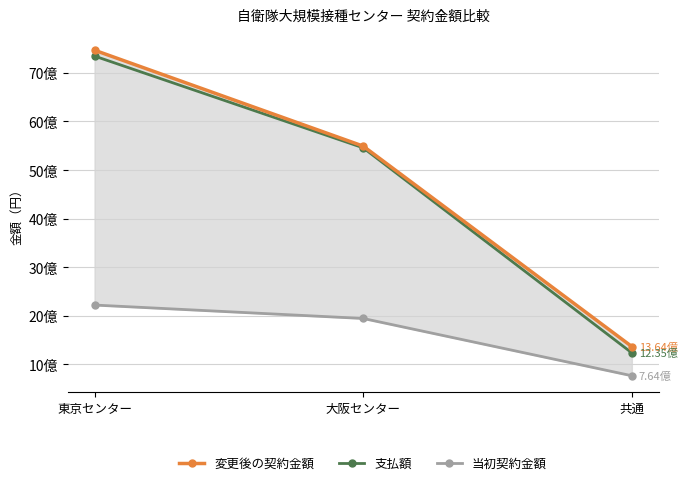

True or false: 支払額 has a value of 2209683453 at 大阪センター.

False